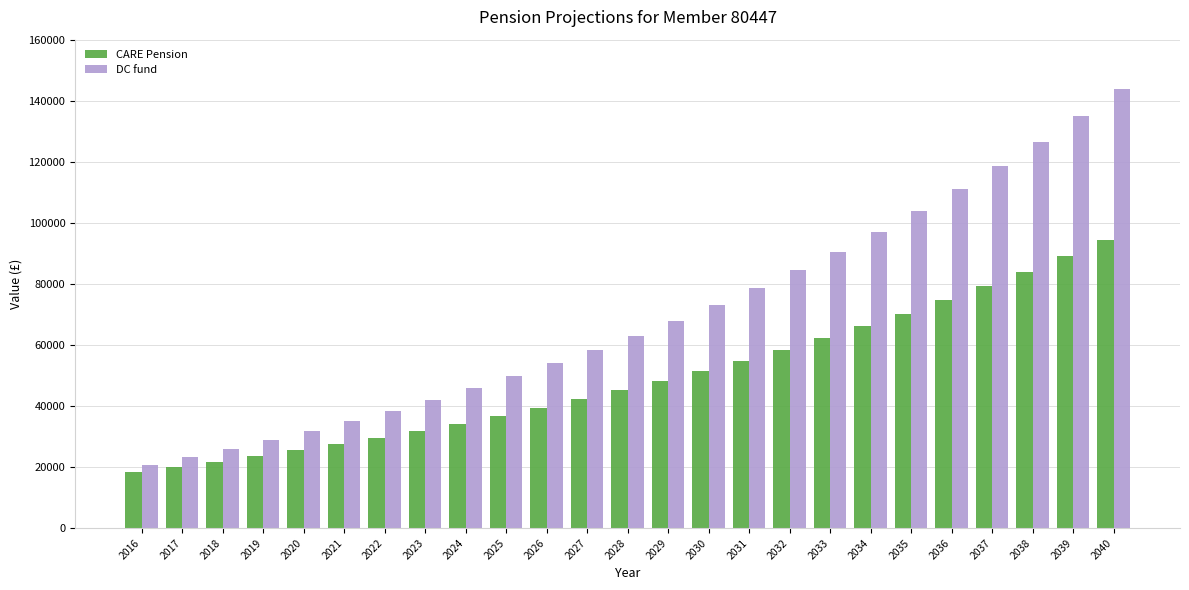

Which series has the largest range (max minus min)?

DC fund